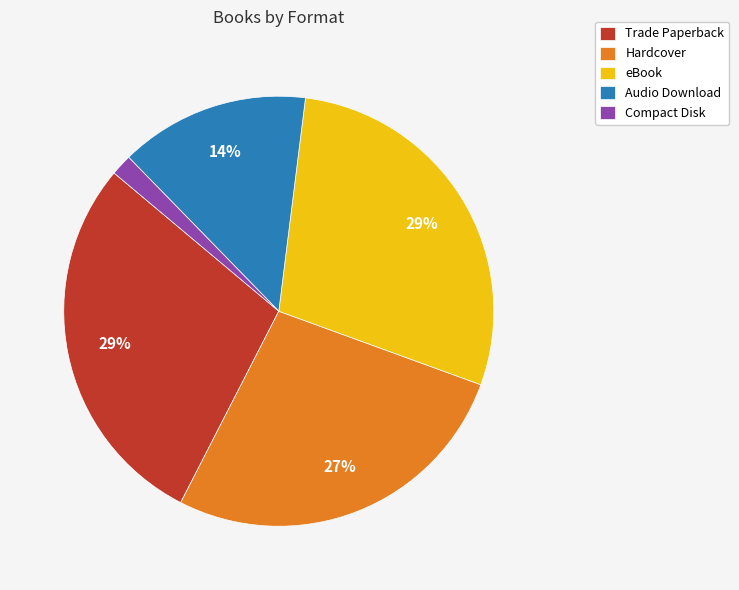

What is the smallest slice in the pie chart?

Compact Disk